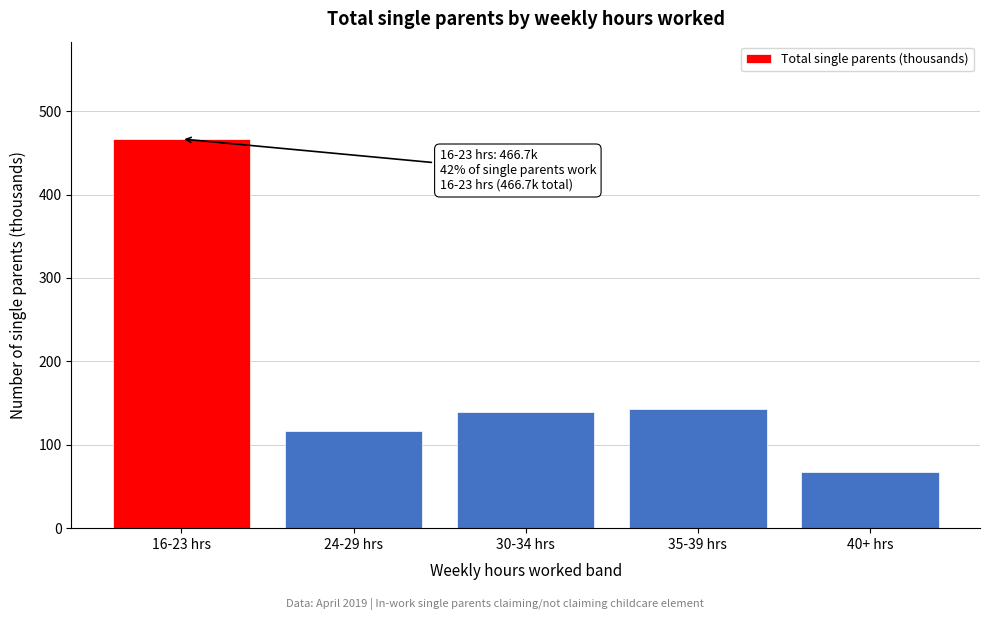

Reading left to right, transcribe all the data shown in this chart.

16-23 hrs=466.7	24-29 hrs=117.0	30-34 hrs=139.8	35-39 hrs=143.1	40+ hrs=67.9